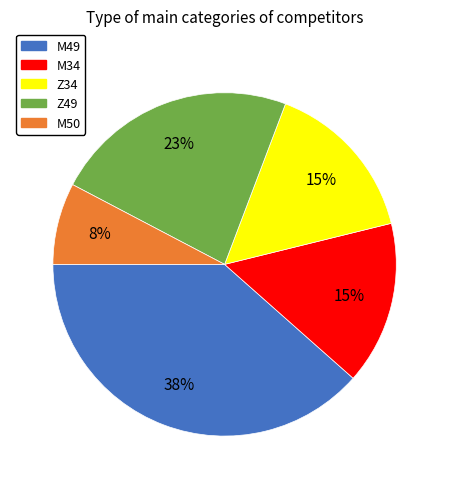

Is the sum of Z34 and M49 greater than half?

Yes